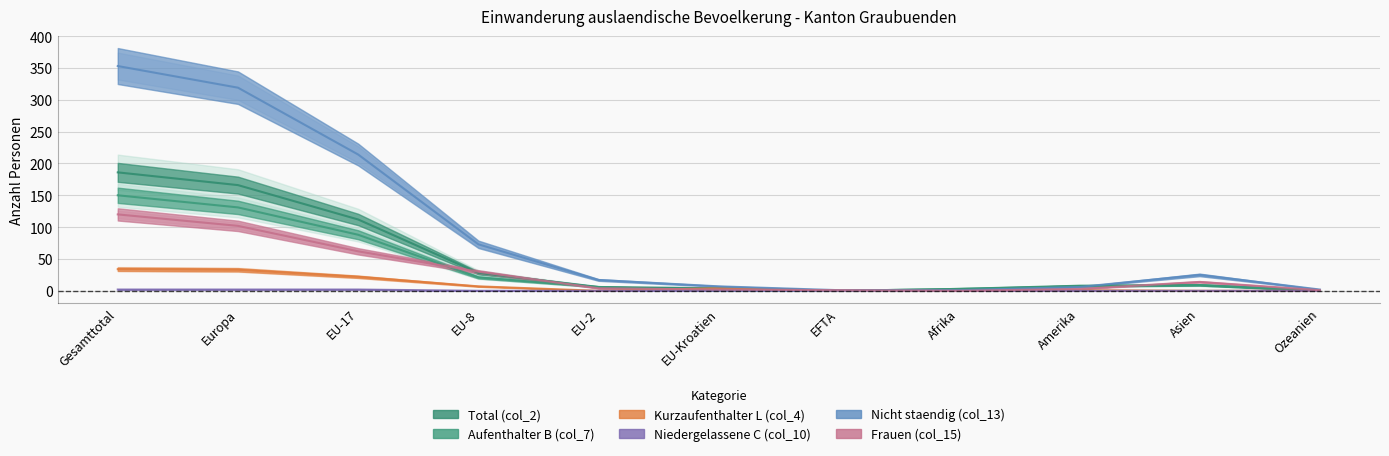

The Nicht staendig (col_13) series shows 1 at EFTA. True or false?

True